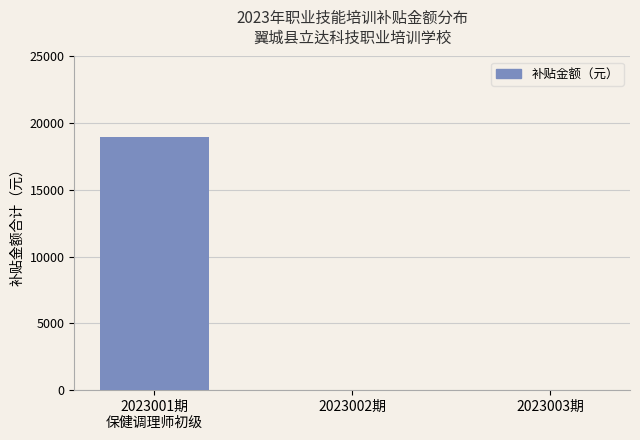

Reading left to right, transcribe all the data shown in this chart.

2023001期
保健调理师初级=19000	2023002期=0	2023003期=0